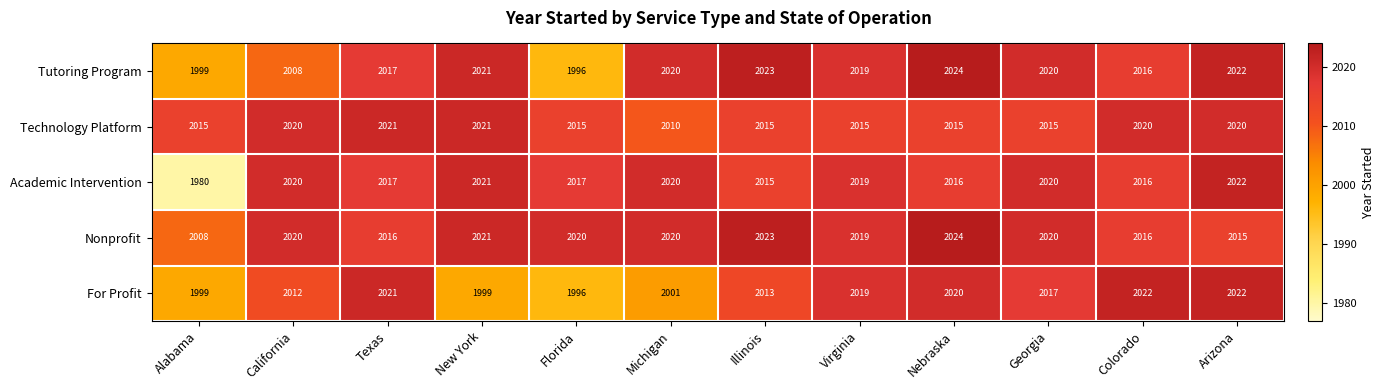

How many distinct data groups are displayed?

5